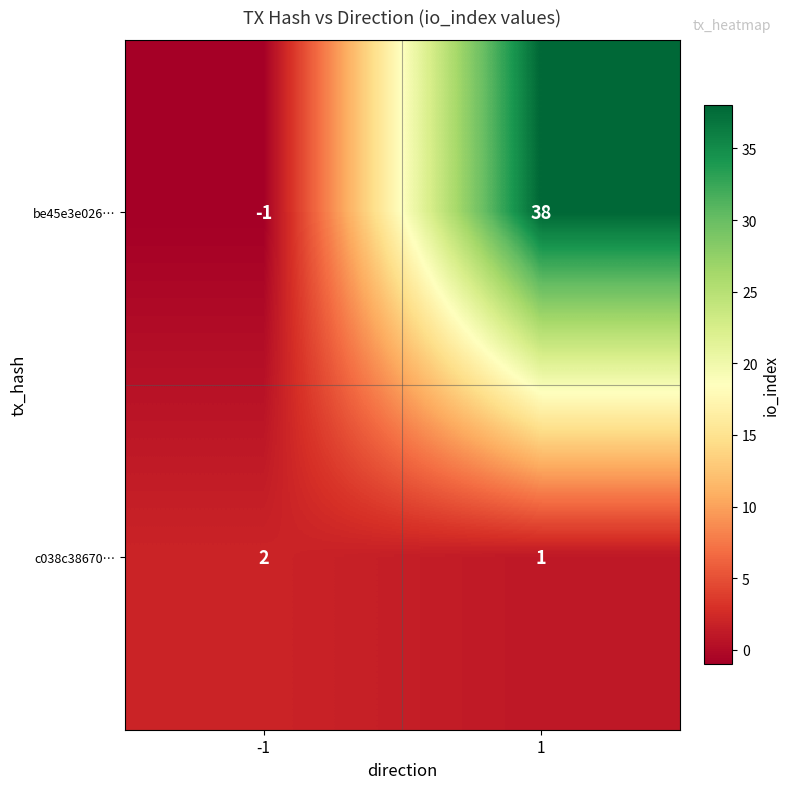

Between -1 and 1, which series saw the biggest shift?

be45e3e026…